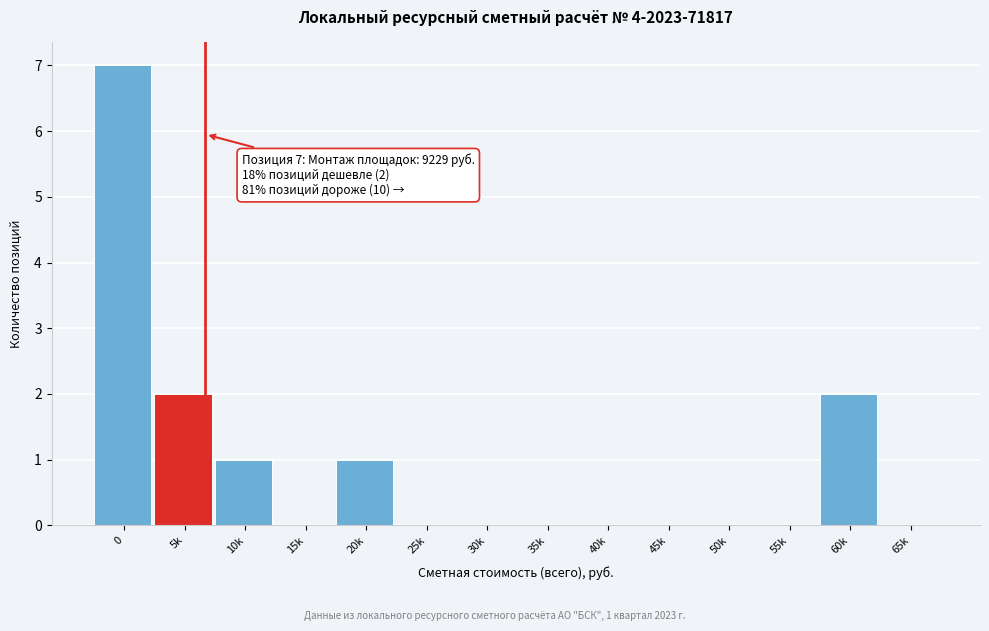

Reading right to left, extract all data points from this chart.

65k=0	60k=2	55k=0	50k=0	45k=0	40k=0	35k=0	30k=0	25k=0	20k=1	15k=0	10k=1	5k=2	0=7